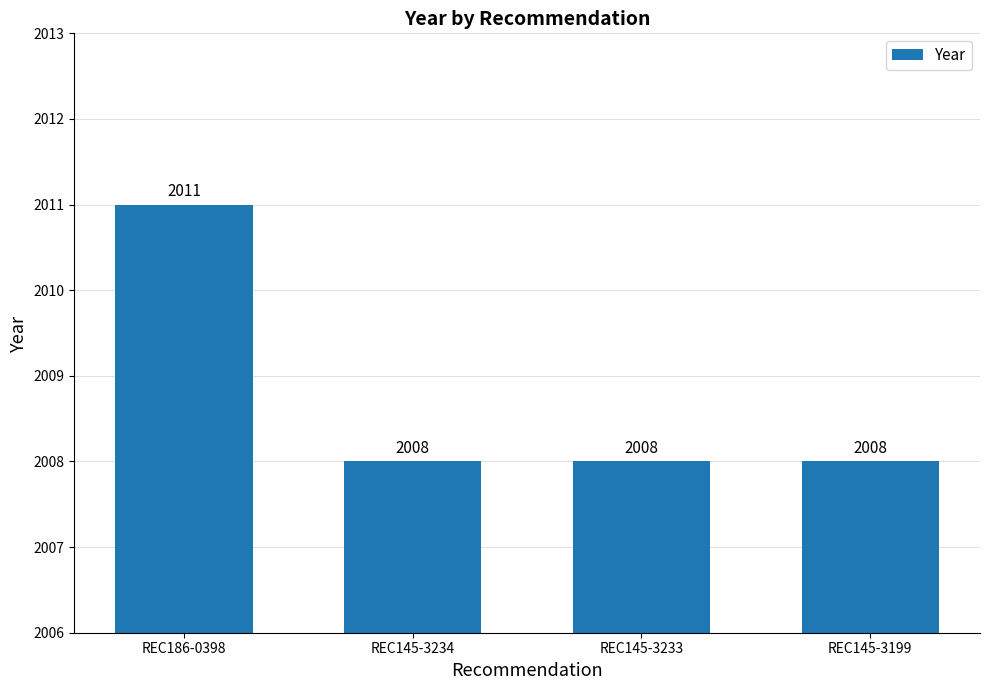

What is the maximum value shown in the chart?

2011